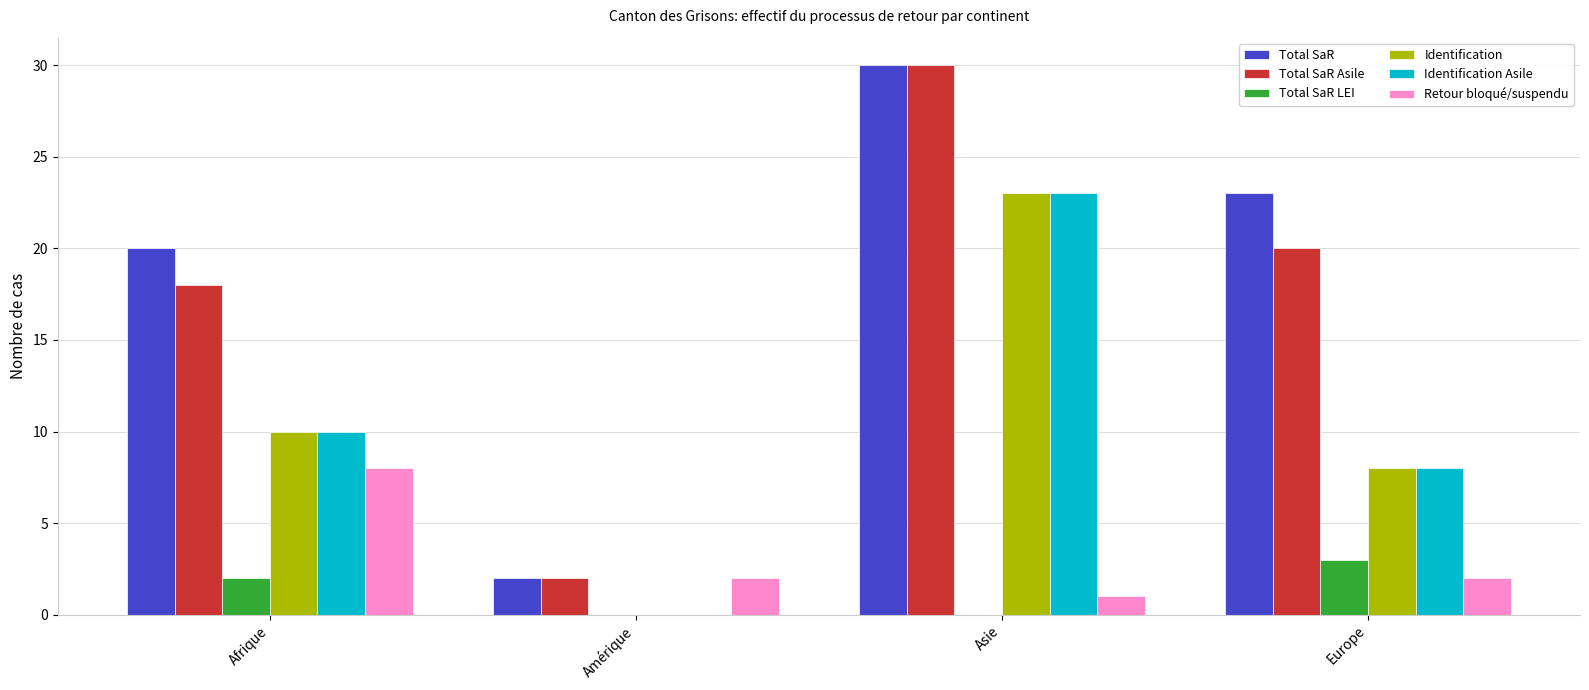

Reading left to right, transcribe all the data shown in this chart.

Total SaR: Afrique=20	Amérique=2	Asie=30	Europe=23
Total SaR Asile: Afrique=18	Amérique=2	Asie=30	Europe=20
Total SaR LEI: Afrique=2	Amérique=0	Asie=0	Europe=3
Identification: Afrique=10	Amérique=0	Asie=23	Europe=8
Identification Asile: Afrique=10	Amérique=0	Asie=23	Europe=8
Retour bloqué/suspendu: Afrique=8	Amérique=2	Asie=1	Europe=2